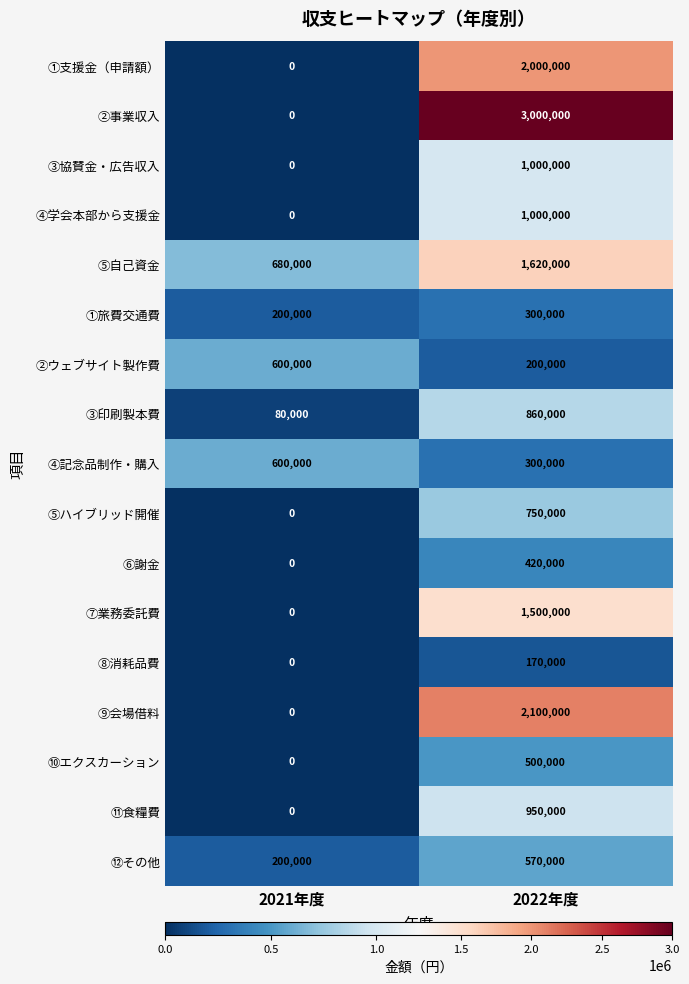

What is the greatest value displayed?

3000000